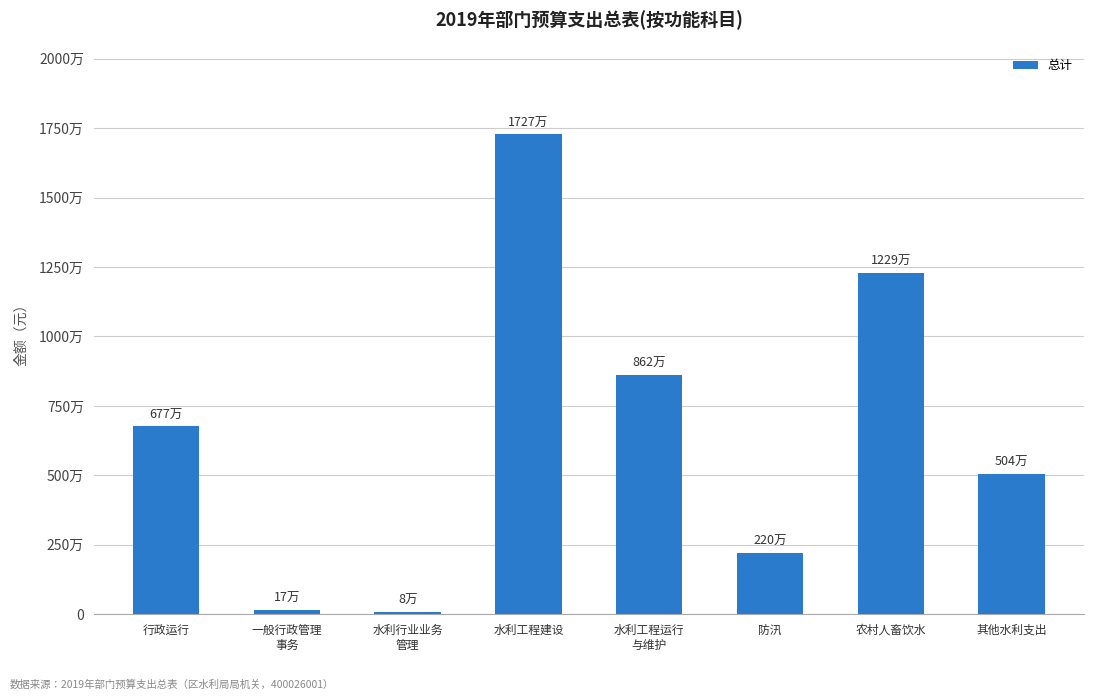

Are the bars horizontal?

No